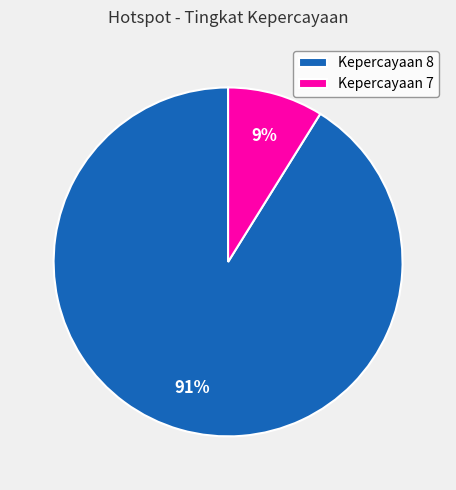

Is Kepercayaan 8 the majority of the pie?

Yes